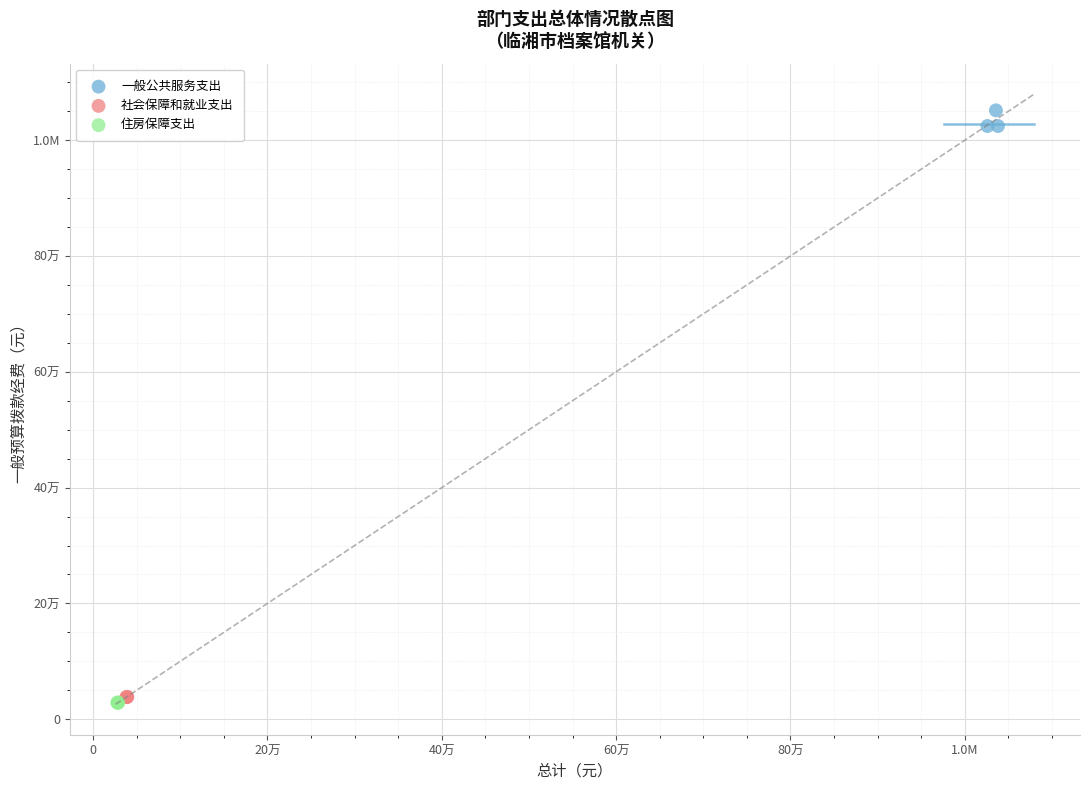

What are all the series names shown in the legend?

一般公共服务支出, 社会保障和就业支出, 住房保障支出